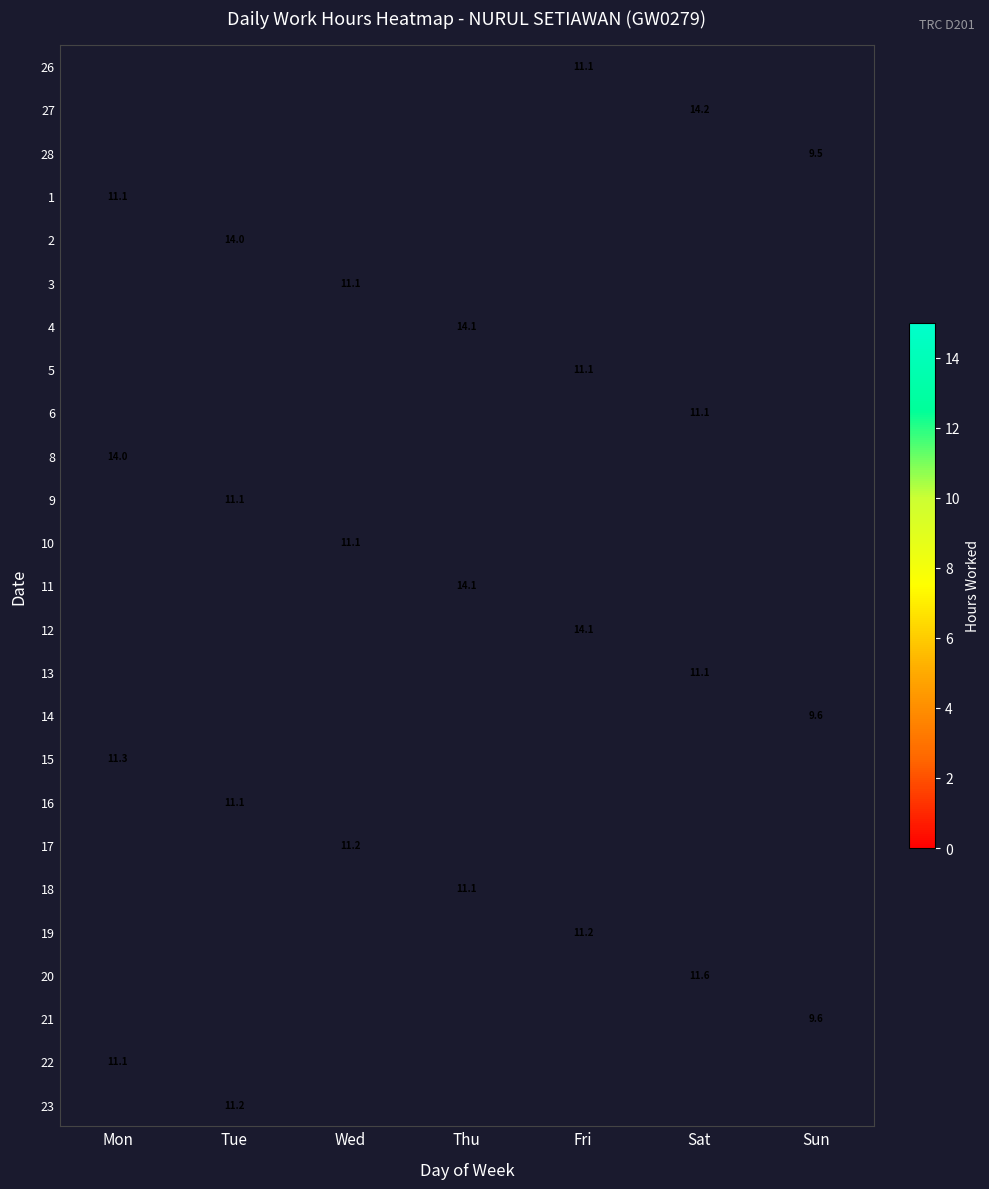

Is it true that 17 equals 11.2 at Wed?

True